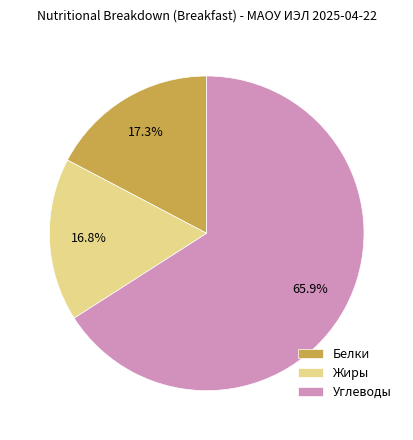

Rank the categories by value from lowest to highest.

Жиры, Белки, Углеводы